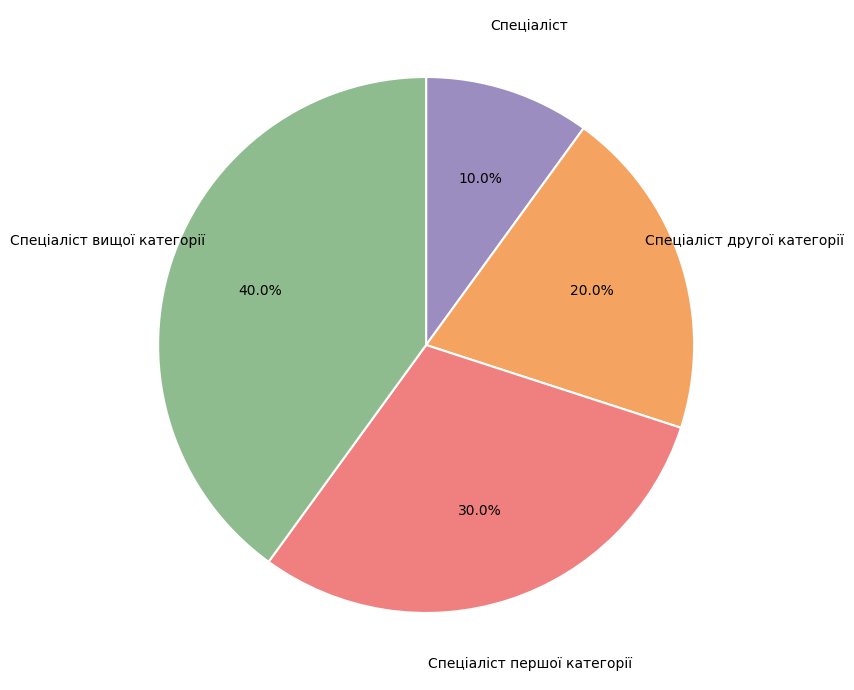

Is there a majority slice in this chart?

No